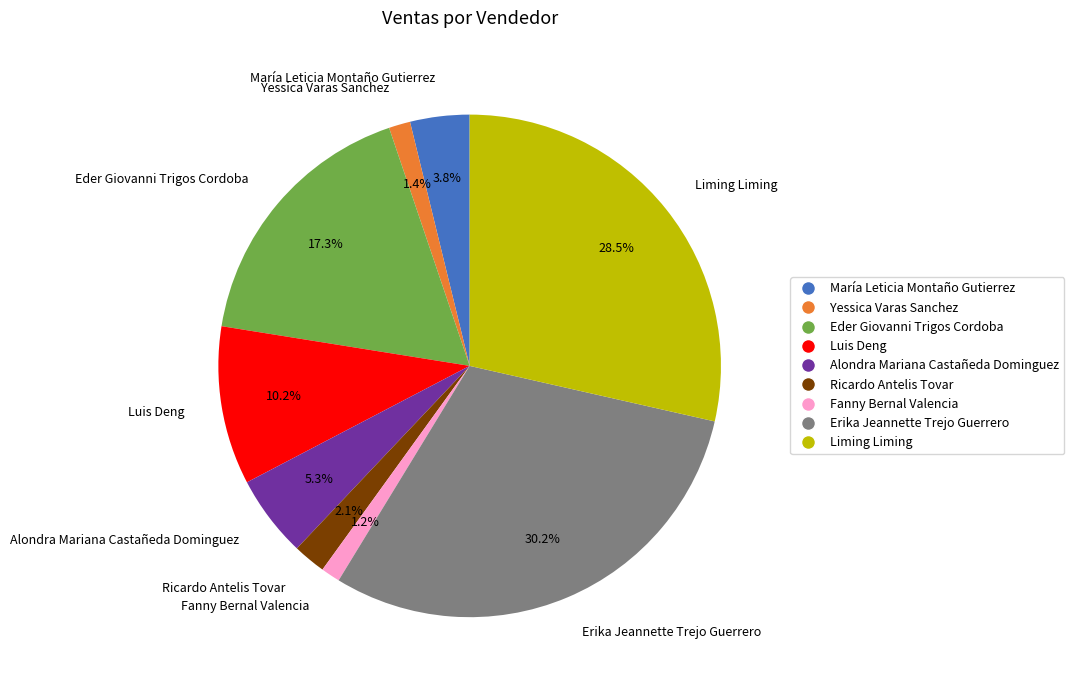

True or false: Fanny Bernal Valencia accounts for 1% of the total.

True